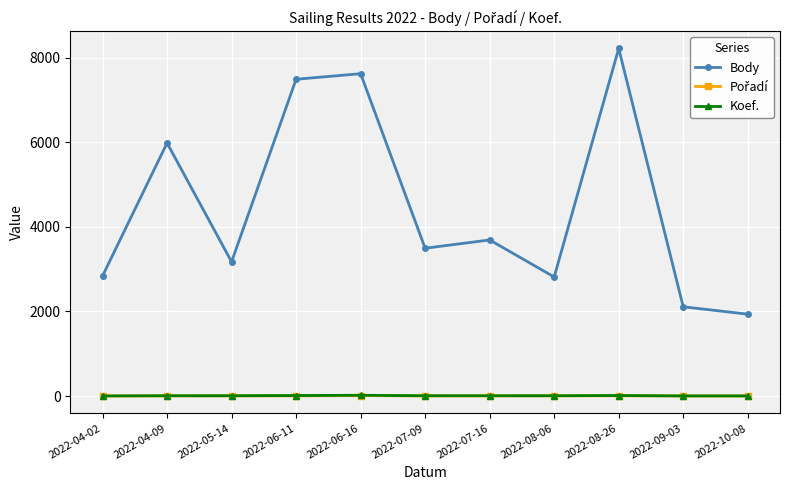

Which series has the widest spread of values?

Body